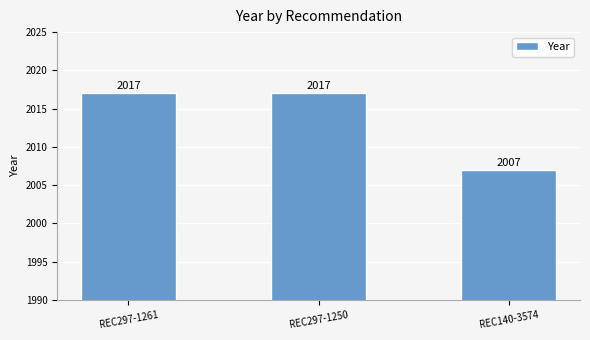

Is it true that the value at REC297-1250 is 2017?

True